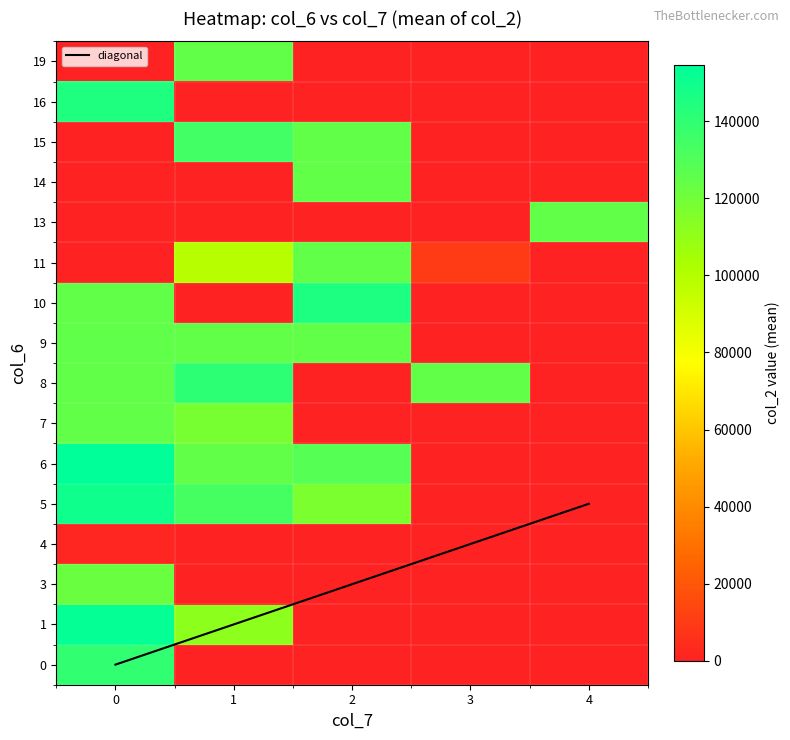

True or false: 0 has a value of 0.0 at 1.

True